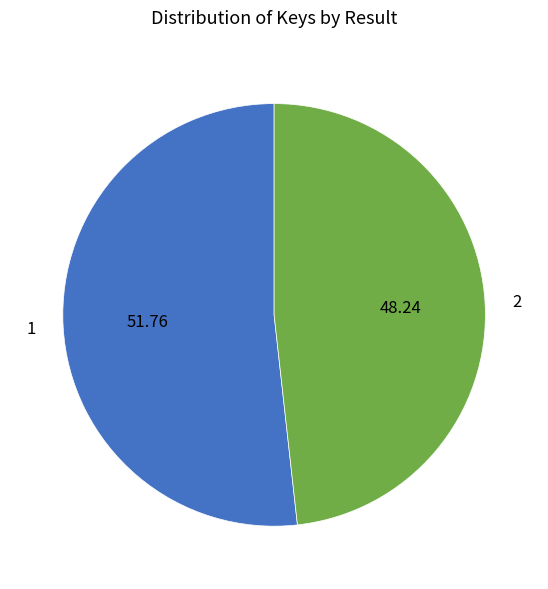

Is there any slice that represents more than half of the pie?

Yes